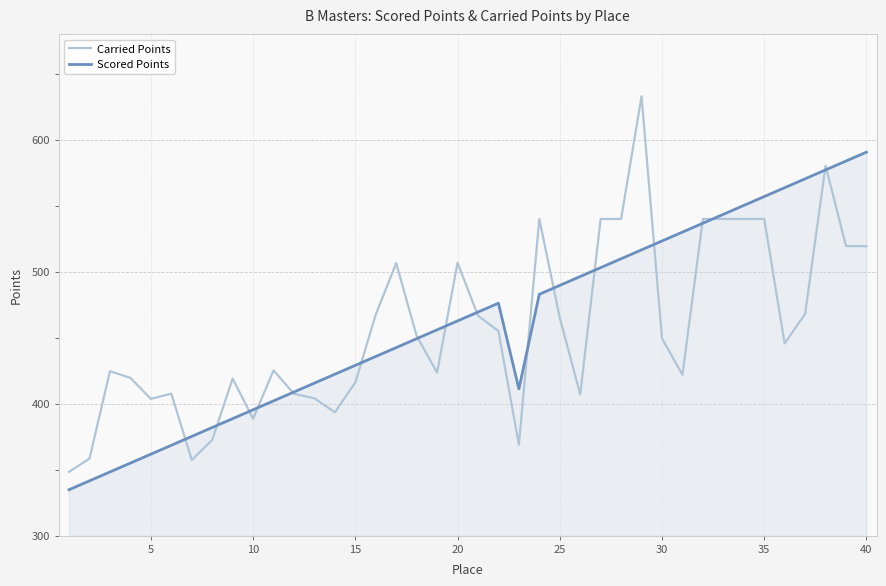

Rank the series by their maximum value, from lowest to highest.

Scored Points, Carried Points